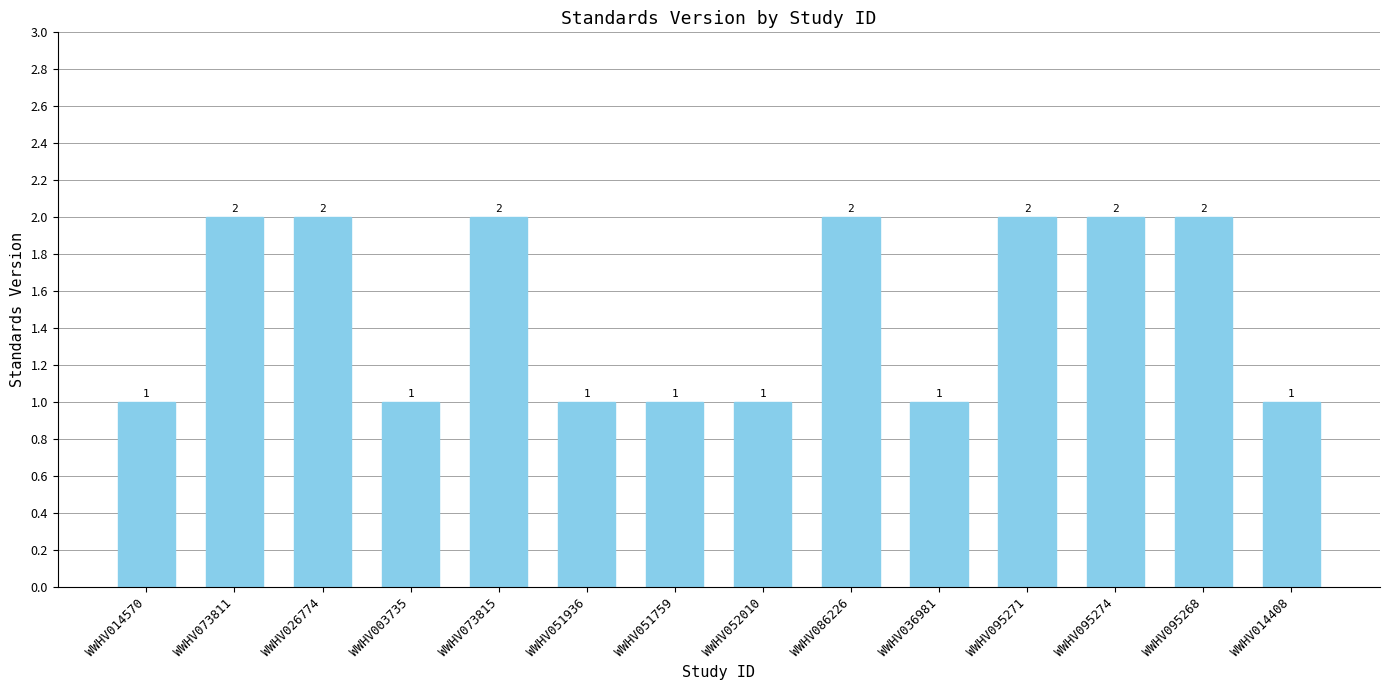

What is the greatest value displayed?

2